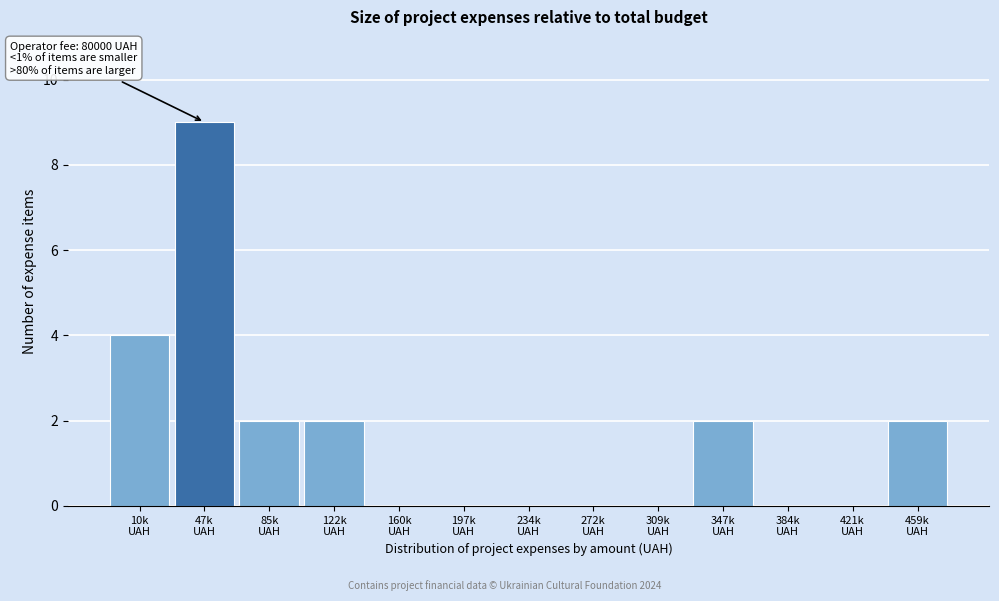

What is the maximum value shown in the chart?

9